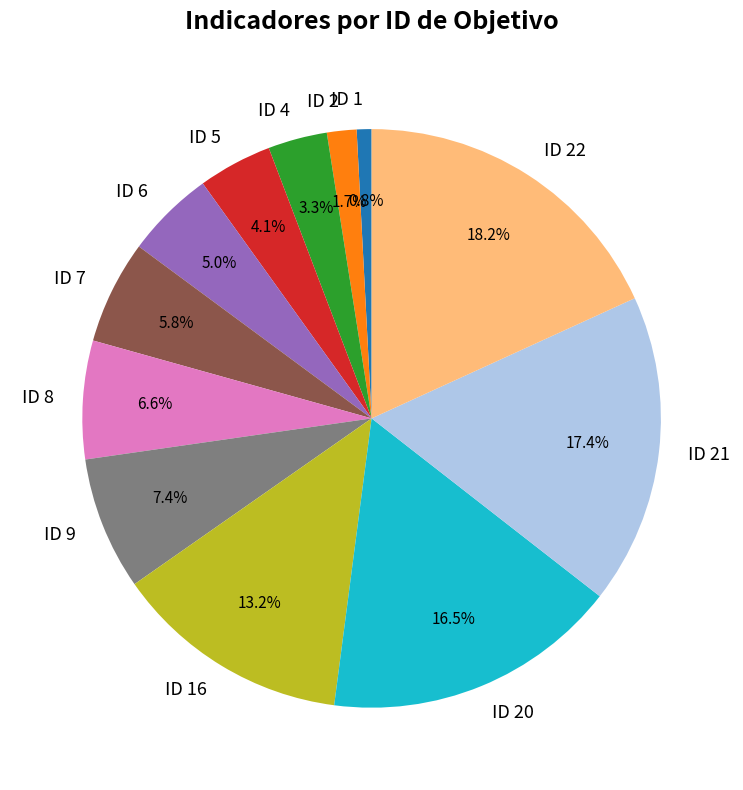

What is the largest slice in the pie chart?

ID 22